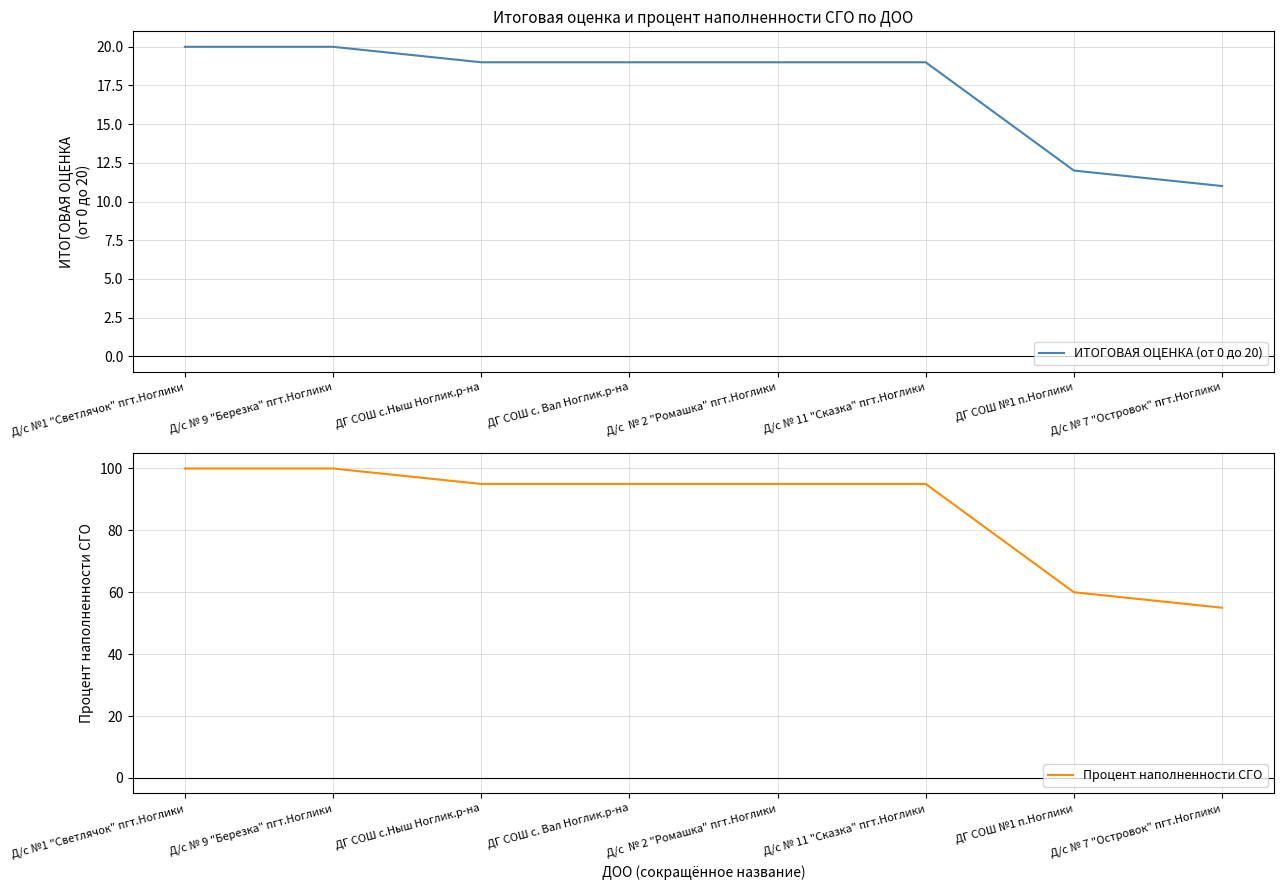

What is the value of the ИТОГОВАЯ ОЦЕНКА (от 0 до 20) point at the 3rd from the left?

19